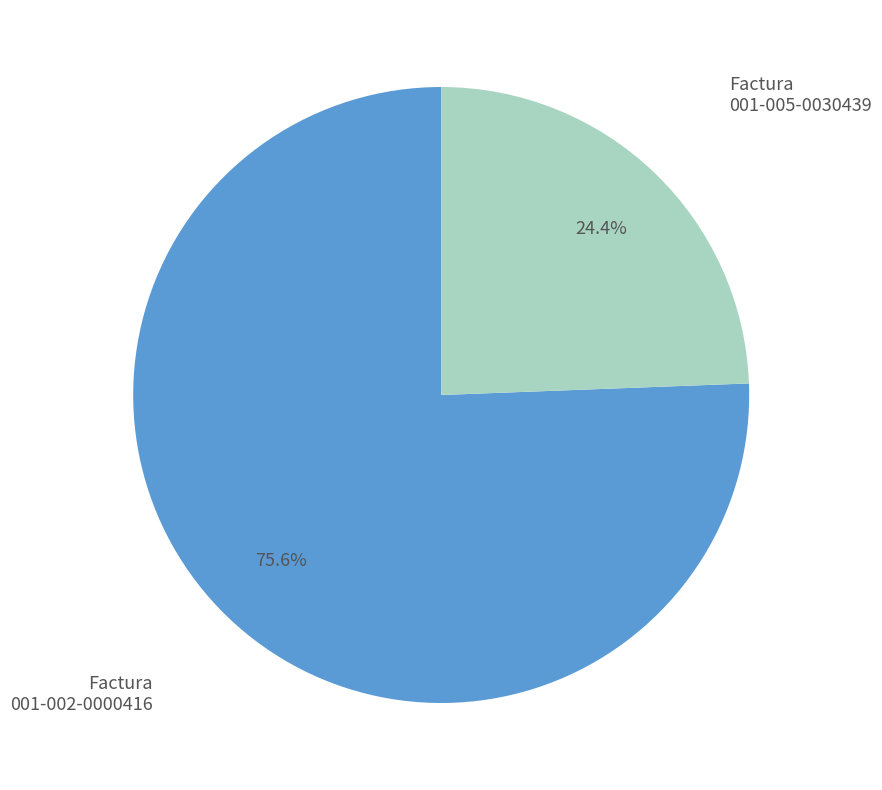

Between 001-002-0000416 and 001-005-0030439, which is larger?

001-002-0000416